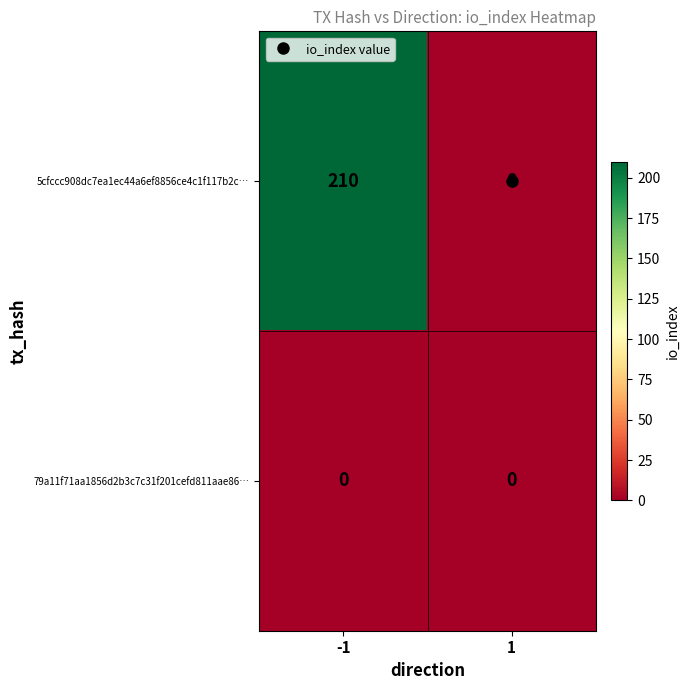

Which series has the largest total across all categories?

5cfccc908dc7ea1ec44a6ef8856ce4c1f117b2c…